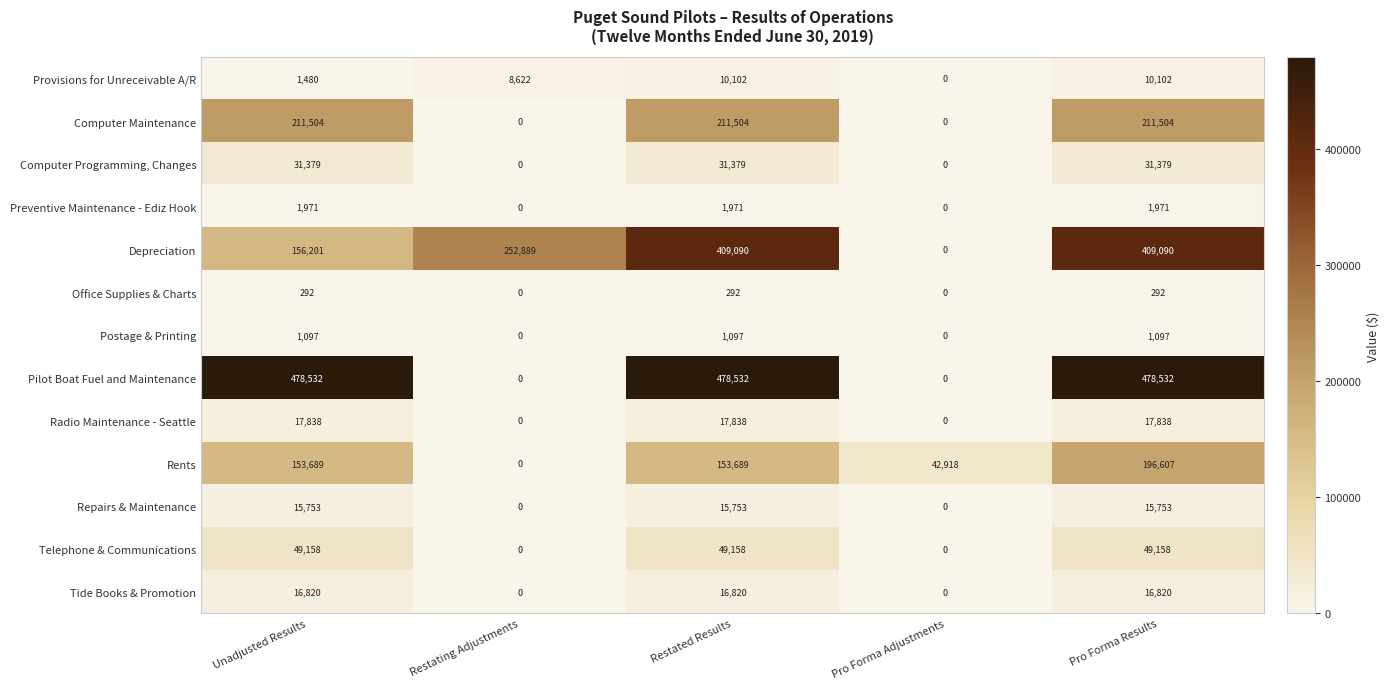

True or false: Computer Maintenance has a value of 211504 at Unadjusted Results.

True